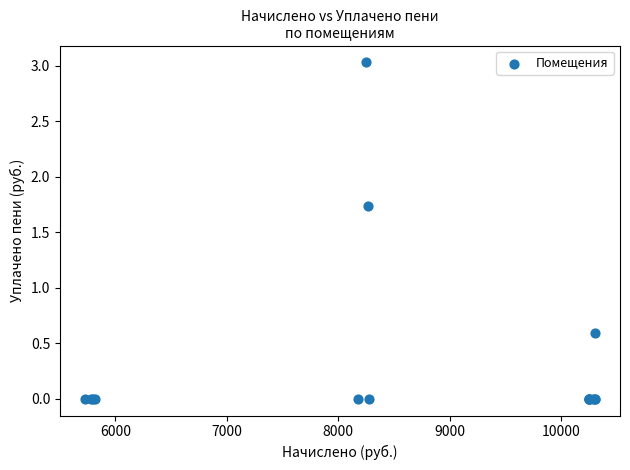

What Y value in the scatter plot is closest to 1?

0.6